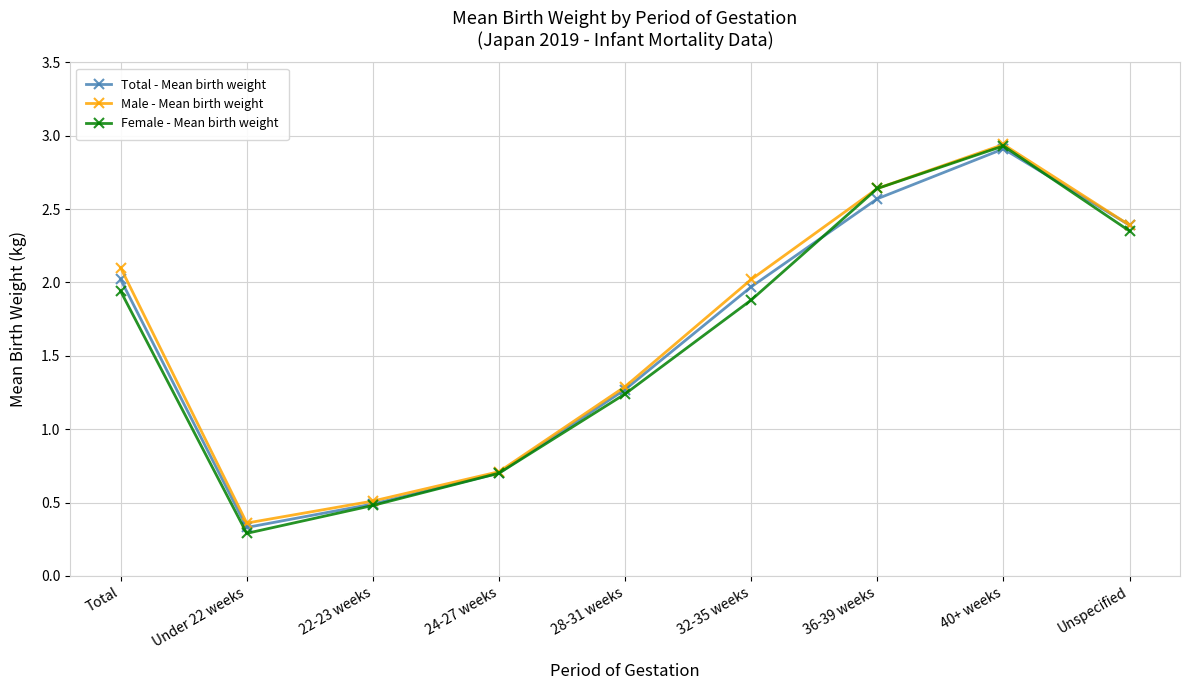

At which category is the sum across all series the highest?

40+ weeks